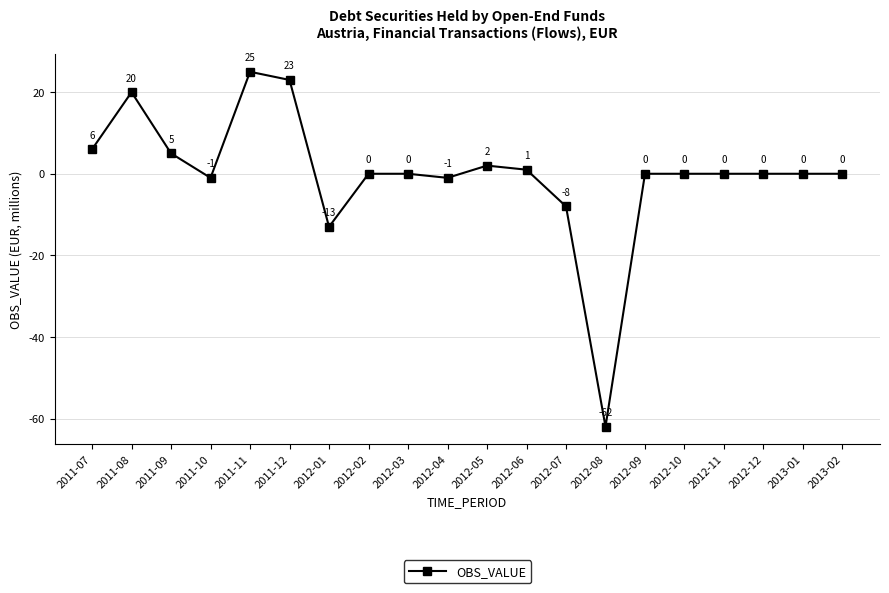

At which label does the data first exceed 0?

2011-07